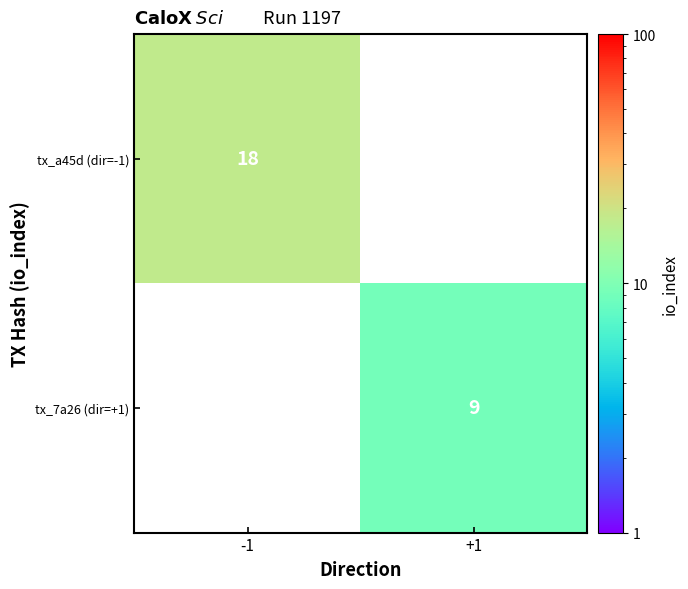

Which category has the highest value across all series?

-1